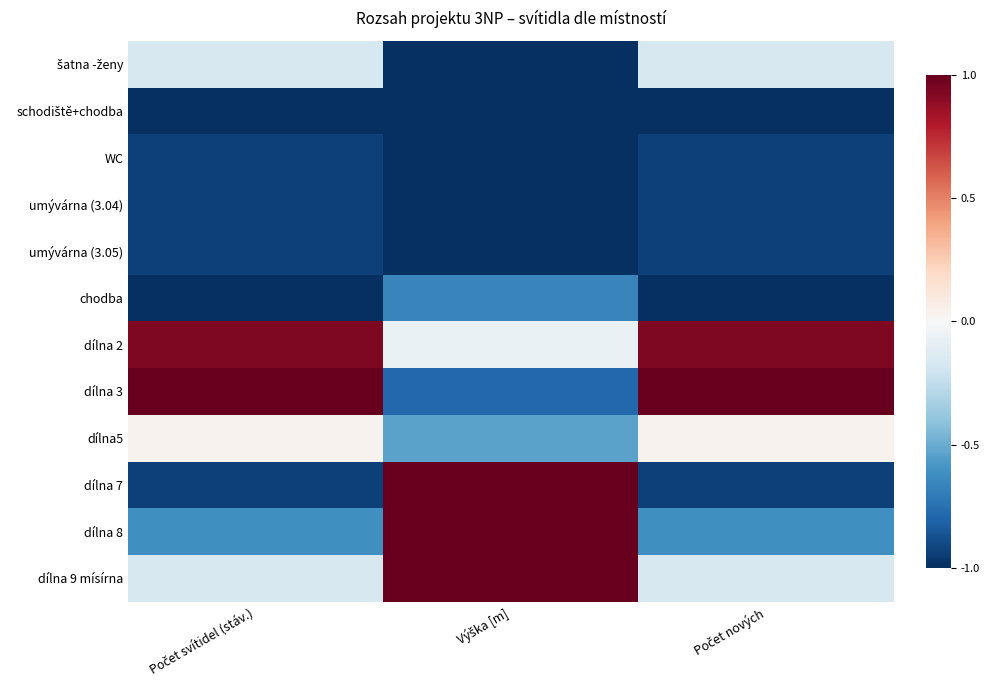

Which series has the largest range (max minus min)?

dílna 7